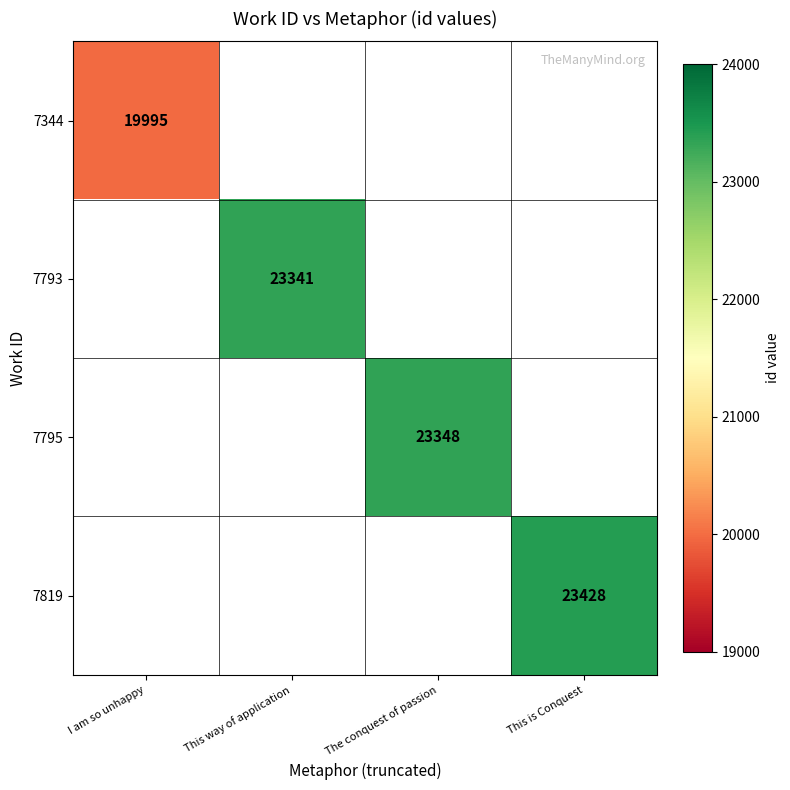

Between I am so unhappy and The conquest of passion, which is larger?

The conquest of passion